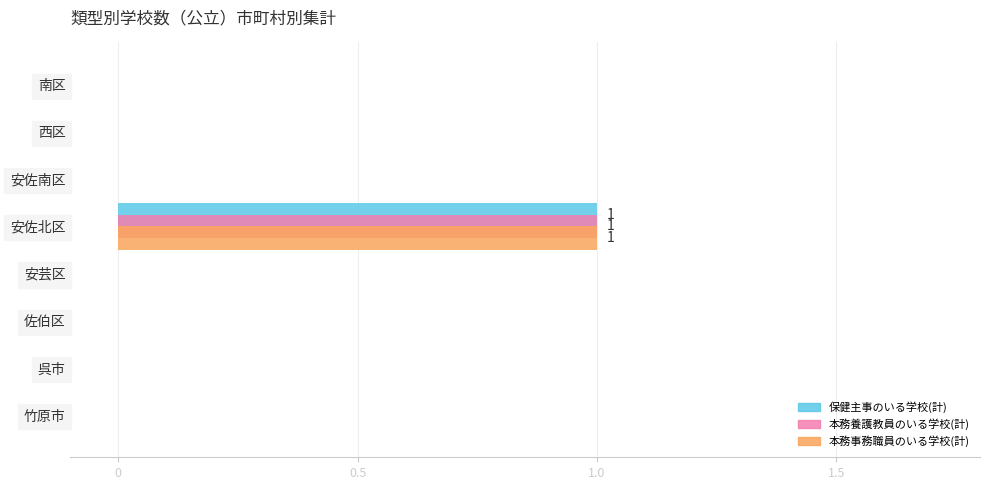

At which category is the sum across all series the highest?

安佐北区